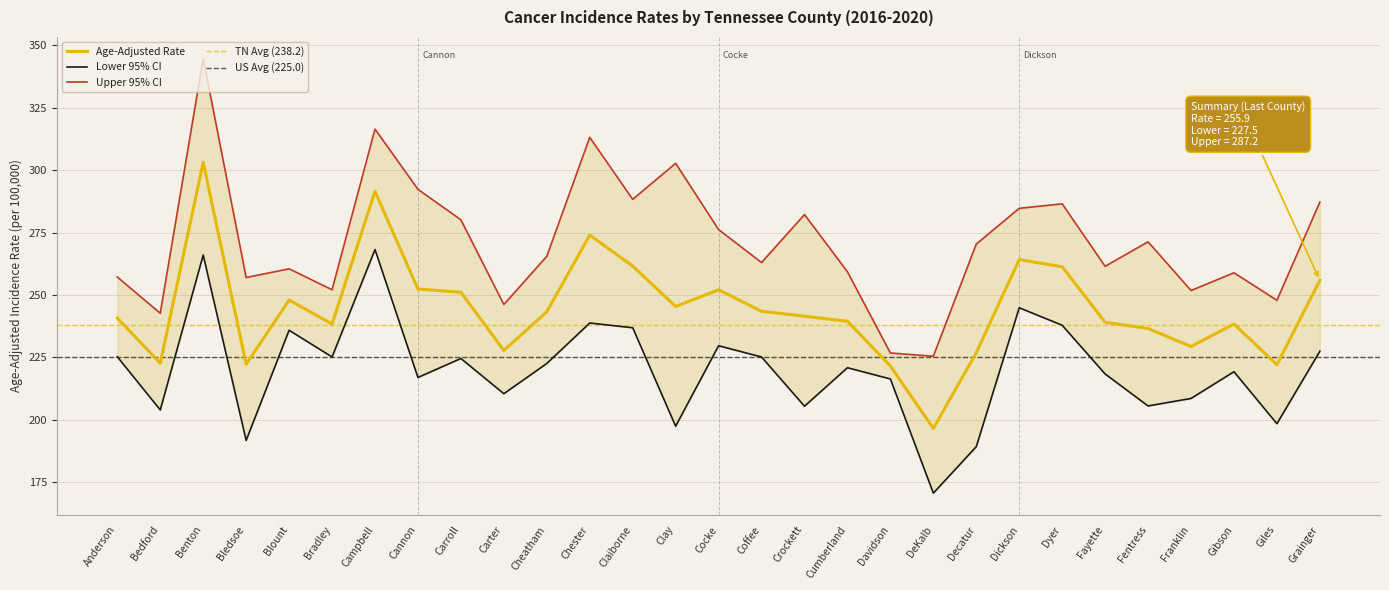

What is the smallest value displayed?

170.7